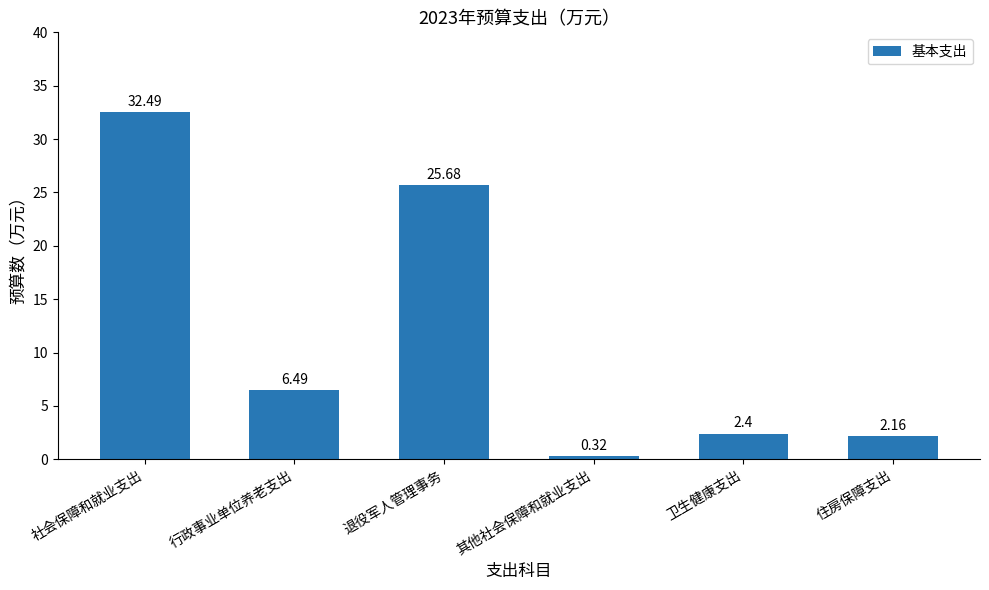

Count the number of data series in this chart.

1